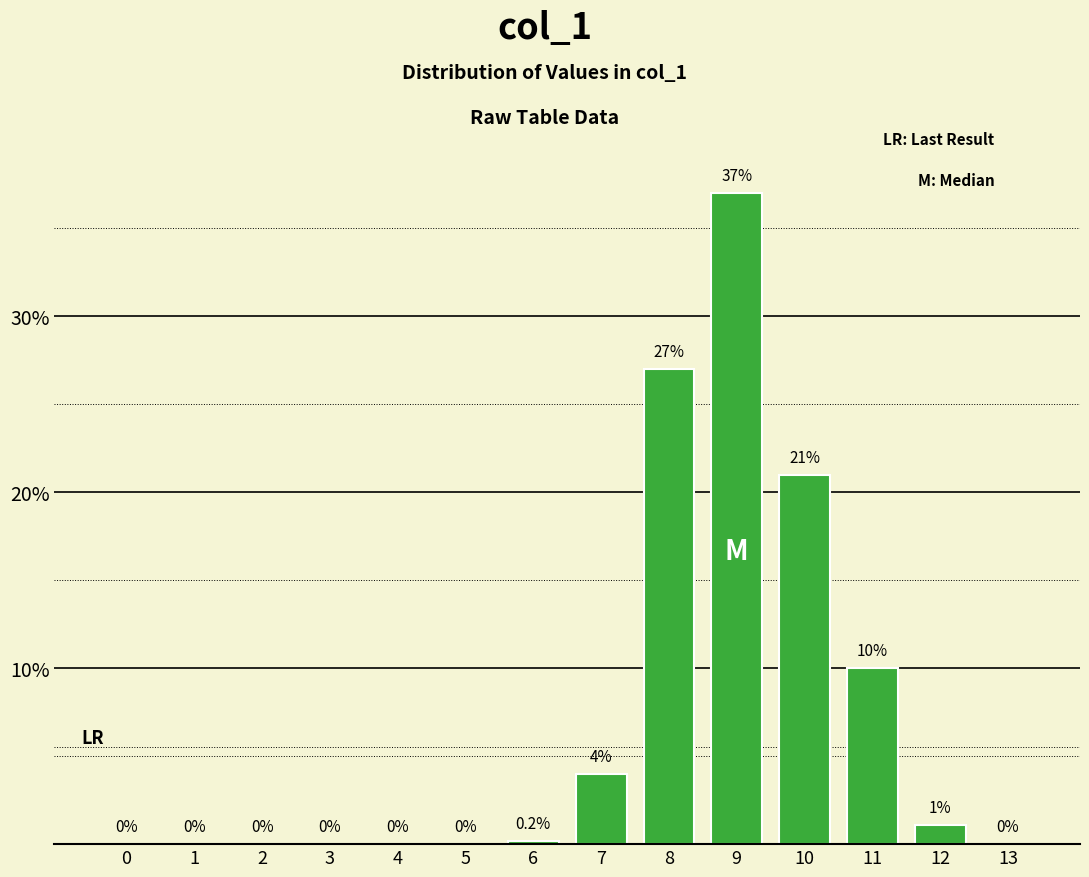

Reading left to right, list all the values displayed in this chart.

0=0.0	1=0.0	2=0.0	3=0.0	4=0.0	5=0.0	6=0.2	7=4.0	8=27.0	9=37.0	10=21.0	11=10.0	12=1.1	13=0.0